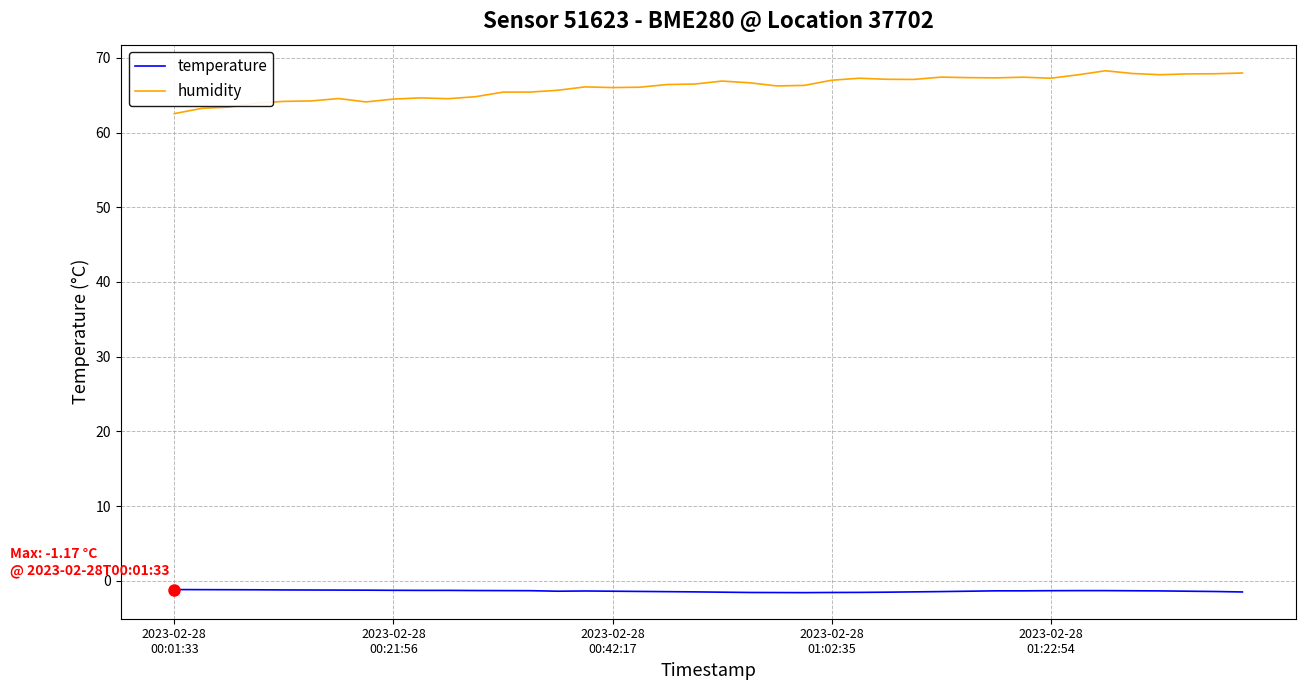

What is the difference between the second highest and minimum values in the temperature series?

0.4